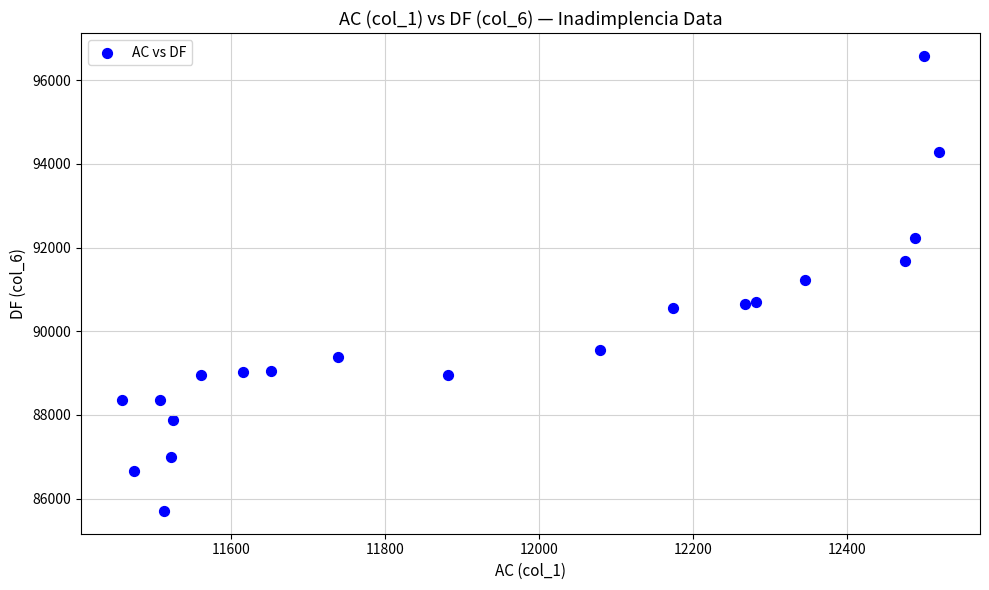

What is the range of X values (max minus min)?

1062